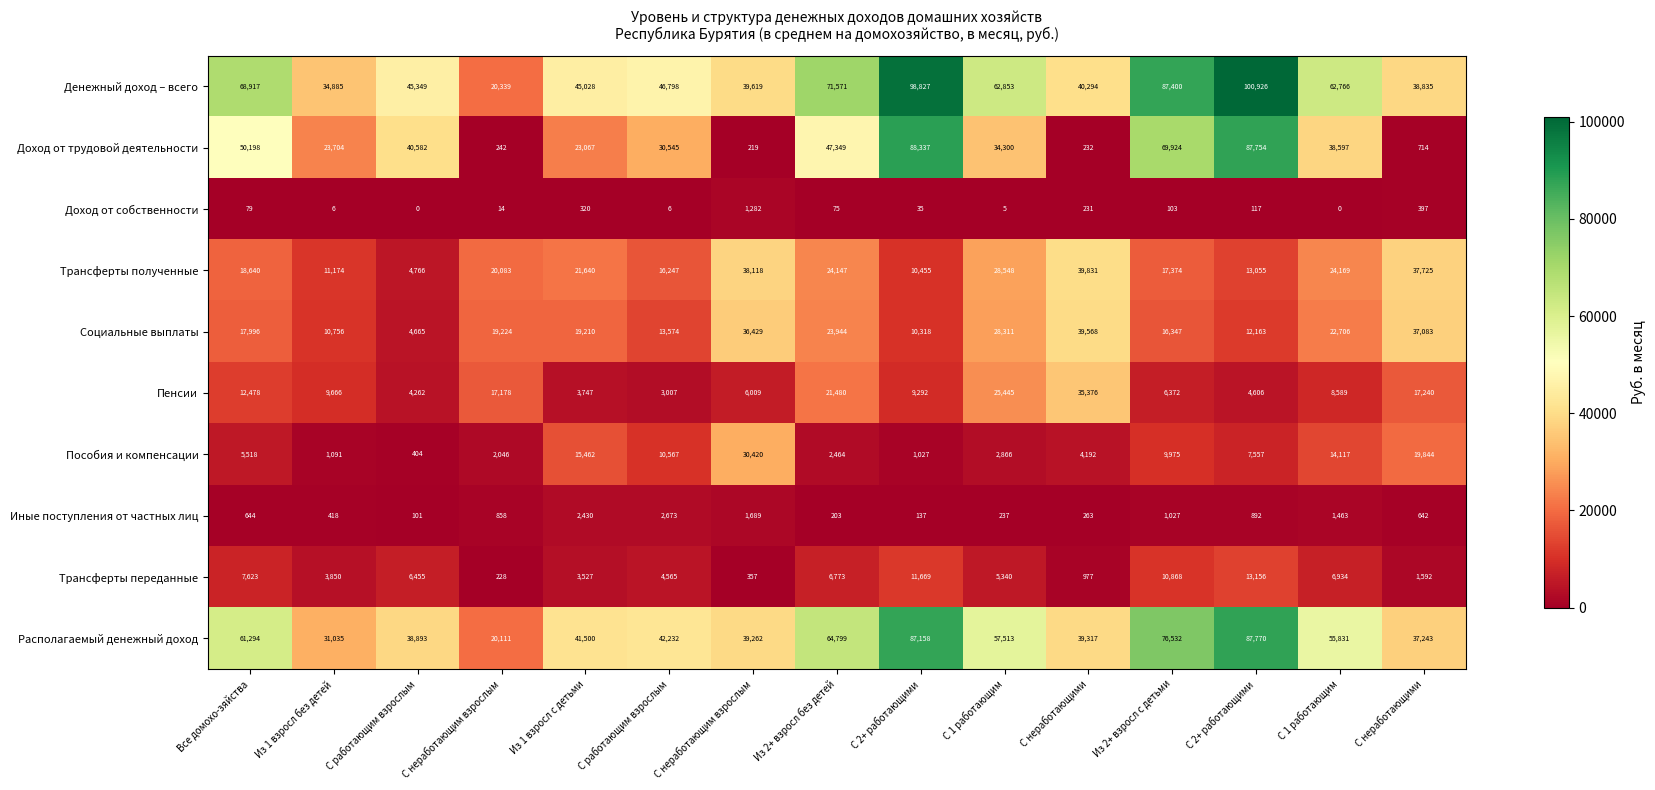

How many series are shown in this chart?

10